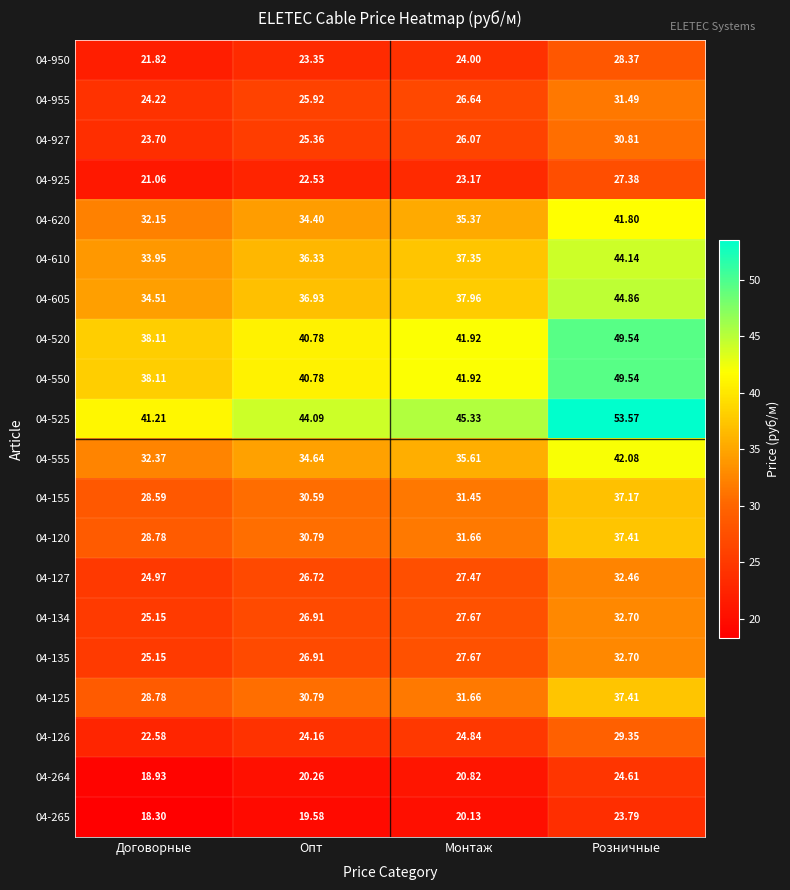

At which label does 04-125 first exceed 31?

Монтаж